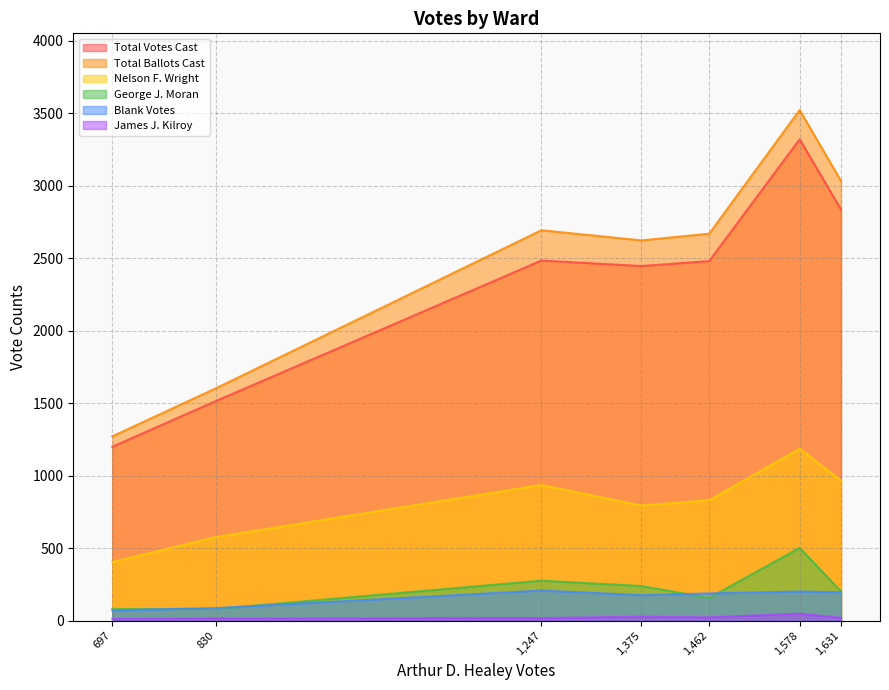

Is the value of George J. Moran at 1,631 greater than the value of James J. Kilroy at 1,578?

Yes